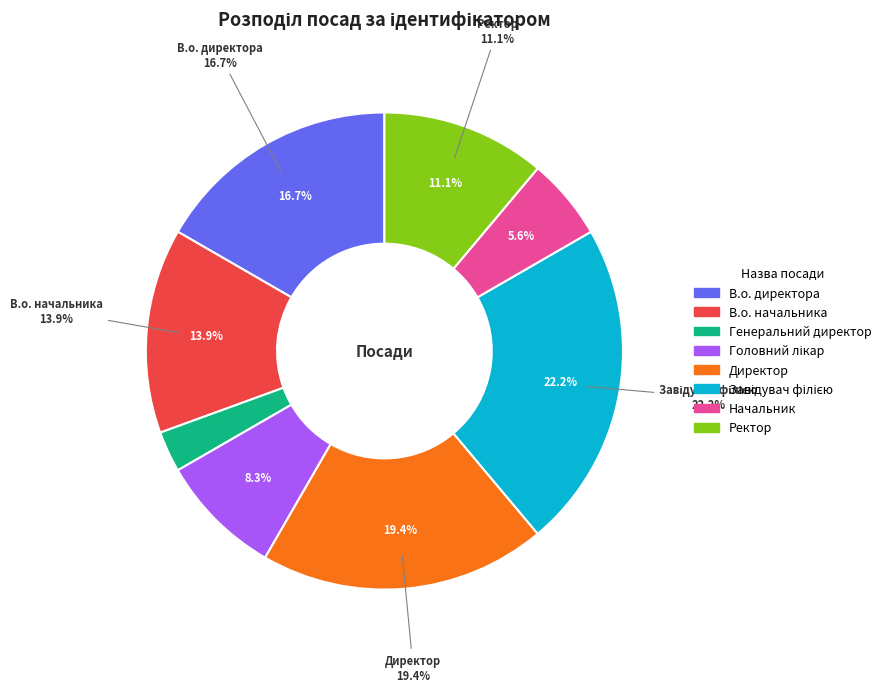

What is the ratio of the value at В.о. начальника to the value at Директор?

0.7